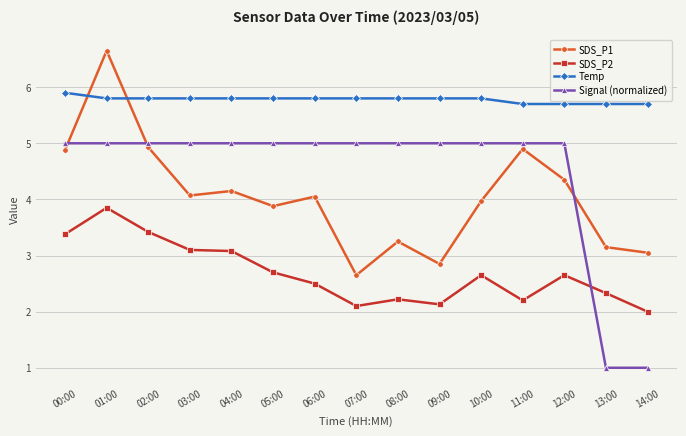

What is the label of the 8th point from the right?

07:00